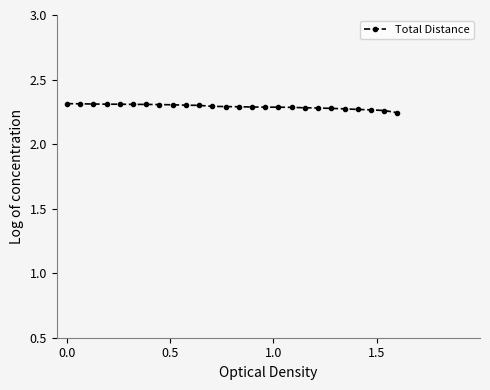

How many values are between 2 and 3?

26